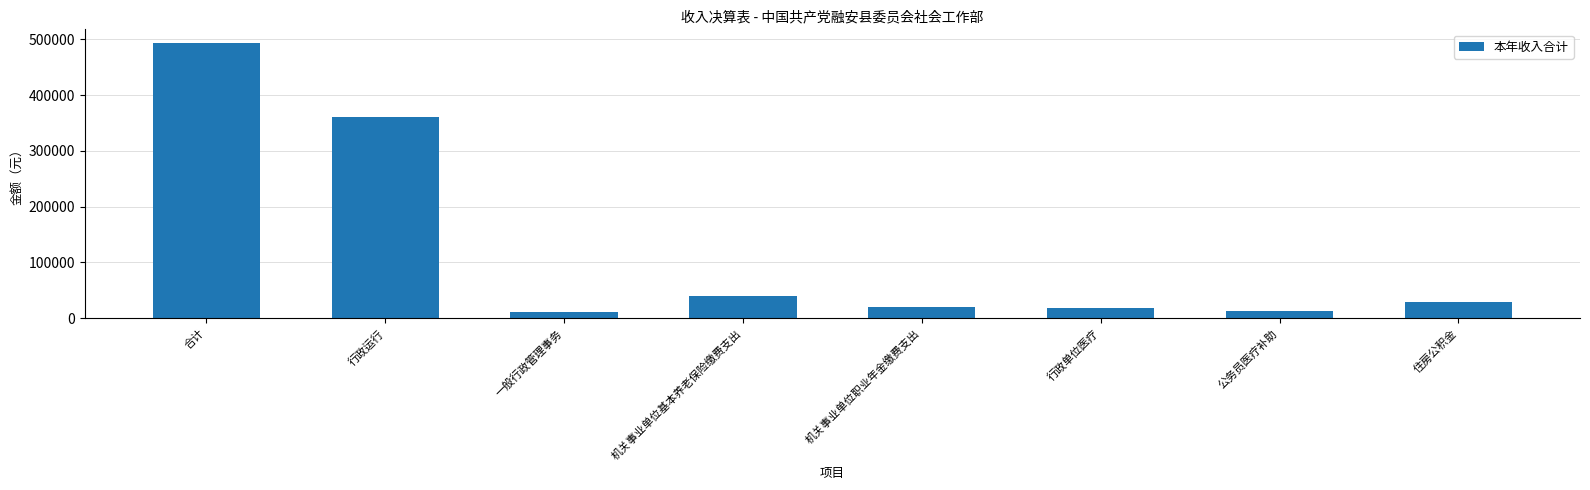

What is the label of the 7th bar from the right?

行政运行